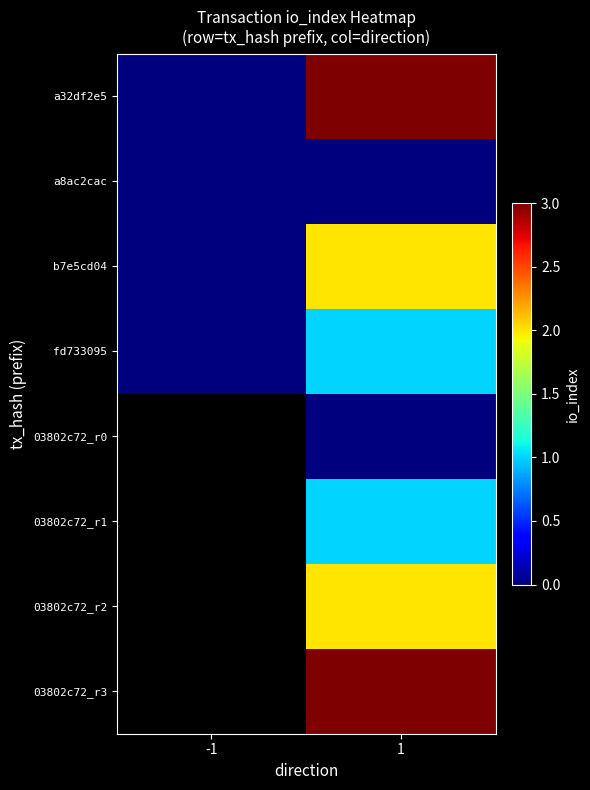

The value of 03802c72_r1 at 1 is 1.0. True or false?

True